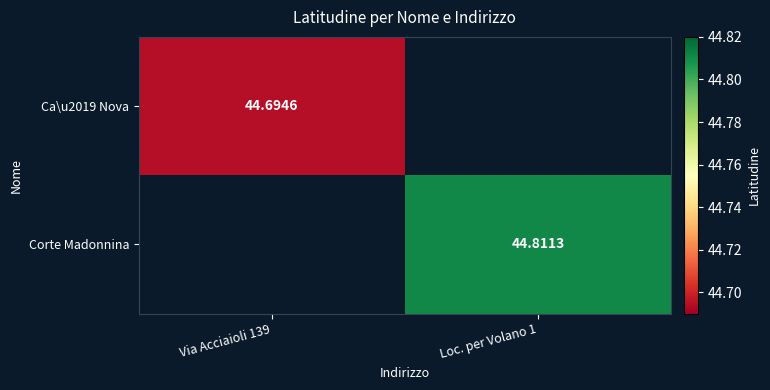

Count the number of categories in the chart.

2